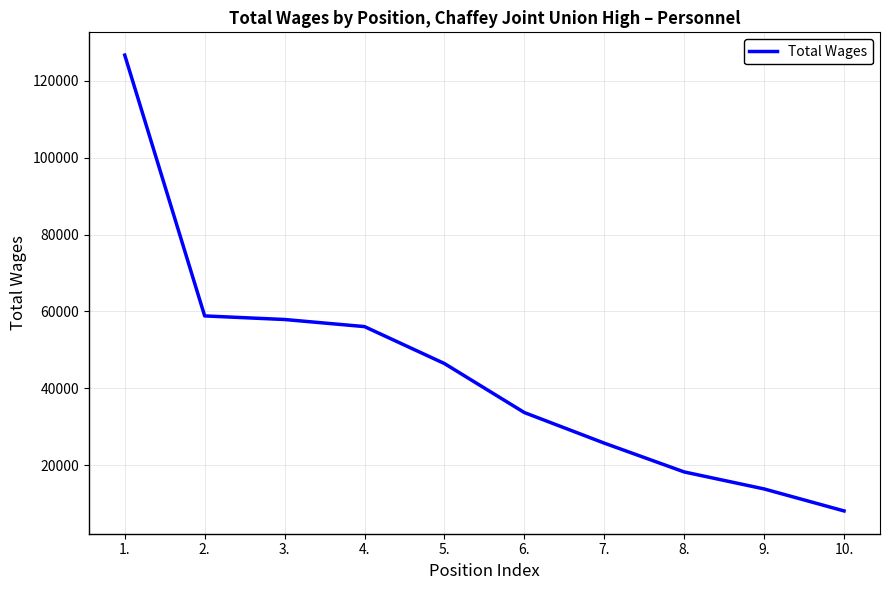

What is the sum of all values?

445699